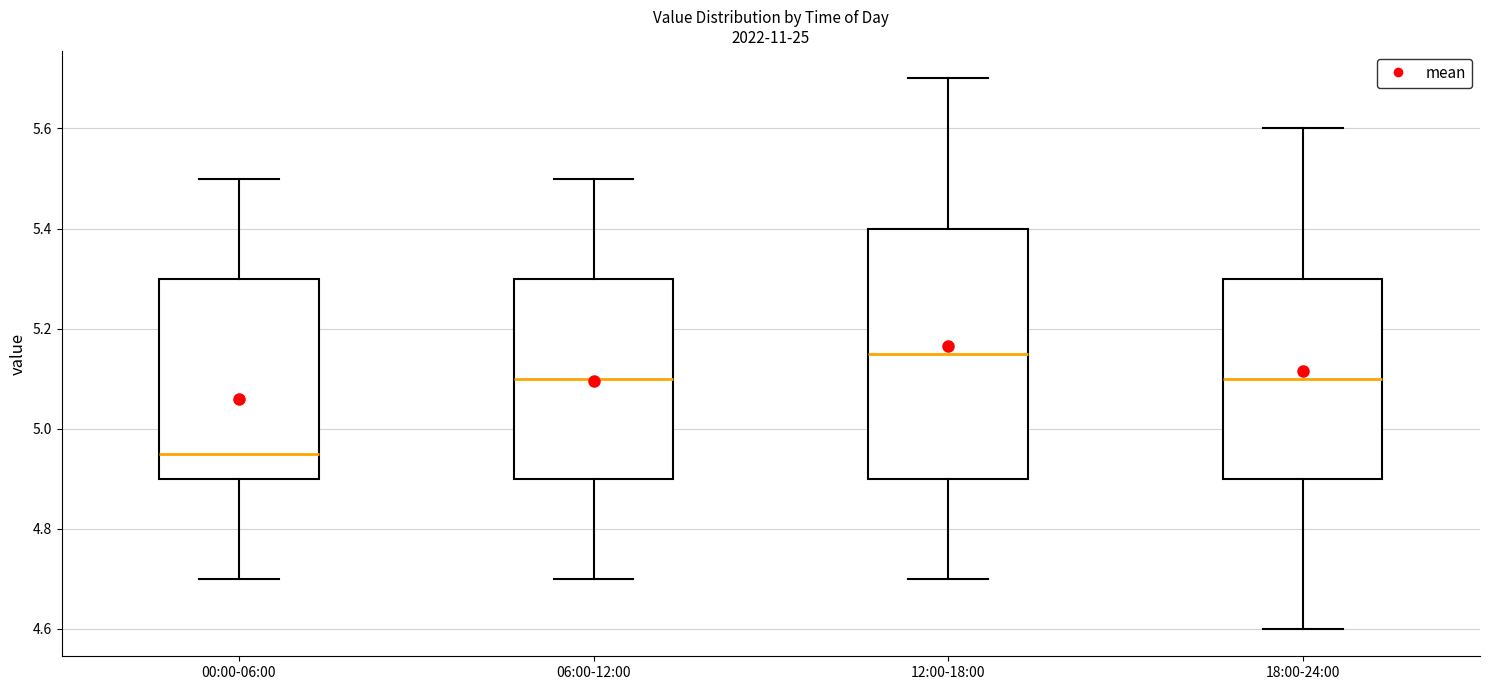

Reading left to right, read every box against the y-axis: the position of its median line, the range the box covers, and the ends of its whiskers. The values are not printed on the chart, so give them approximately, as read against the axis.

00:00-06:00: median 4.96, box 4.90 to 5.30, whiskers 4.70 to 5.50
06:00-12:00: median 5.10, box 4.90 to 5.30, whiskers 4.70 to 5.50
12:00-18:00: median 5.16, box 4.90 to 5.40, whiskers 4.70 to 5.70
18:00-24:00: median 5.10, box 4.90 to 5.30, whiskers 4.60 to 5.60